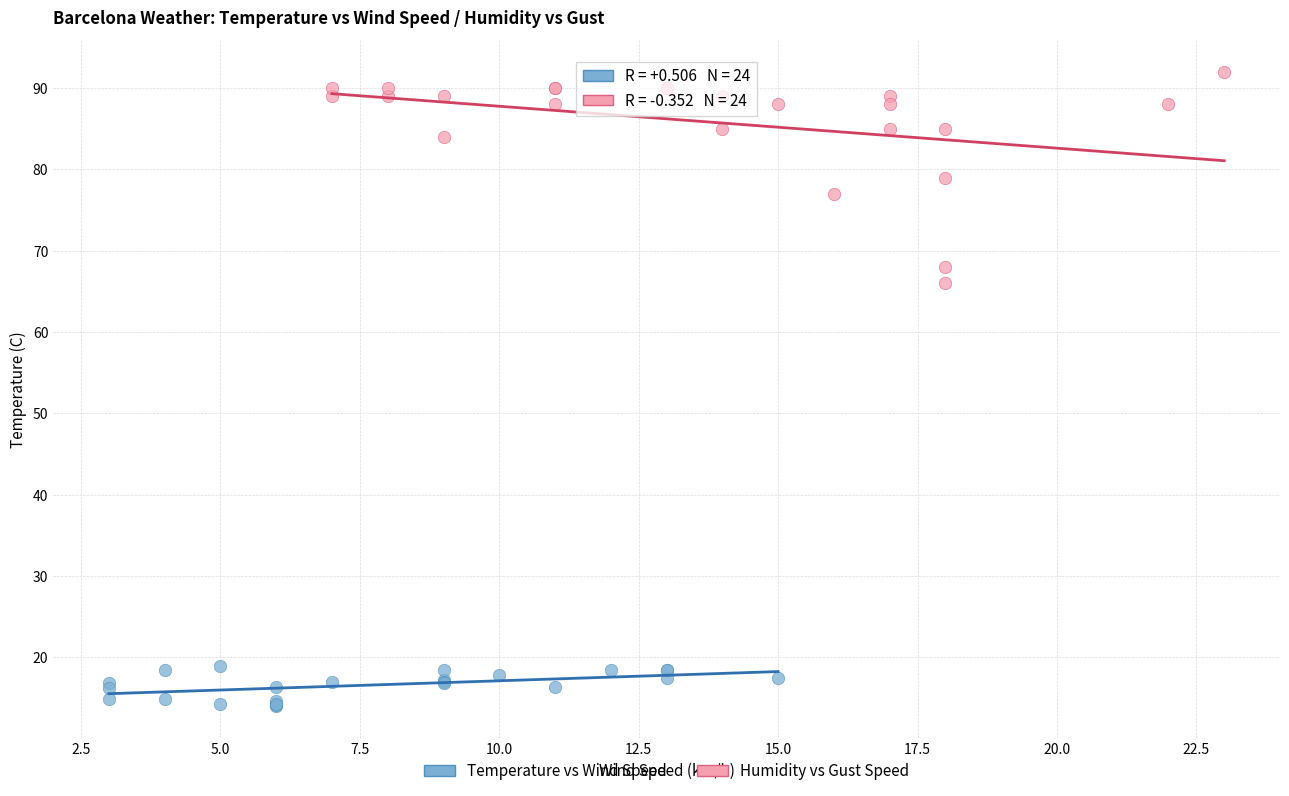

Which series reaches the minimum Y coordinate?

Temperature vs Wind Speed